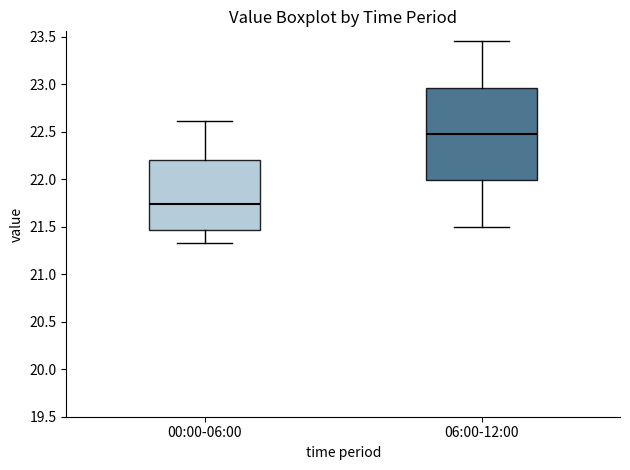

Which box is the tallest, from its lower edge to its upper edge?

06:00-12:00